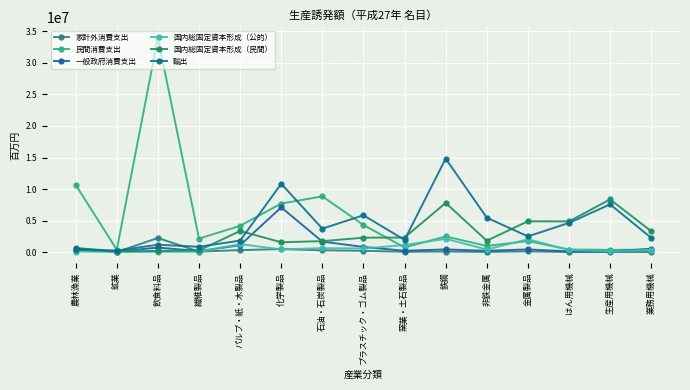

Rank the series by their maximum value, from highest to lowest.

民間消費支出, 輸出, 国内総固定資本形成（民間）, 一般政府消費支出, 家計外消費支出, 国内総固定資本形成（公的）